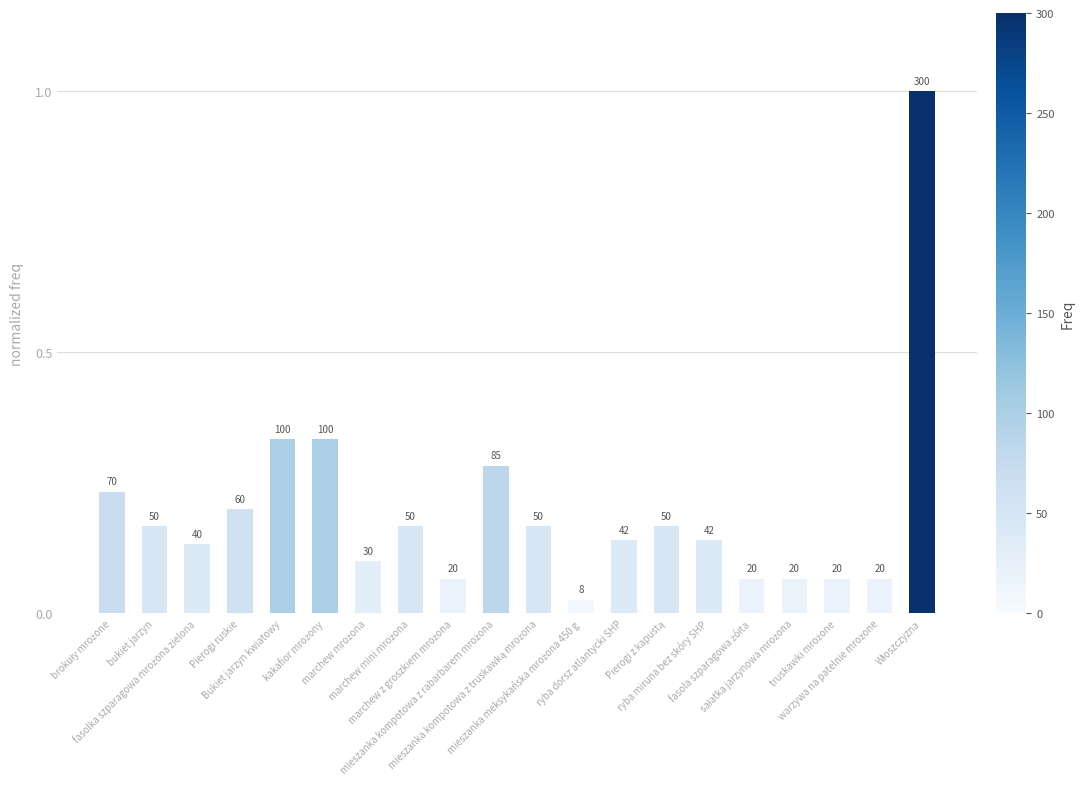

Are the bars horizontal?

No